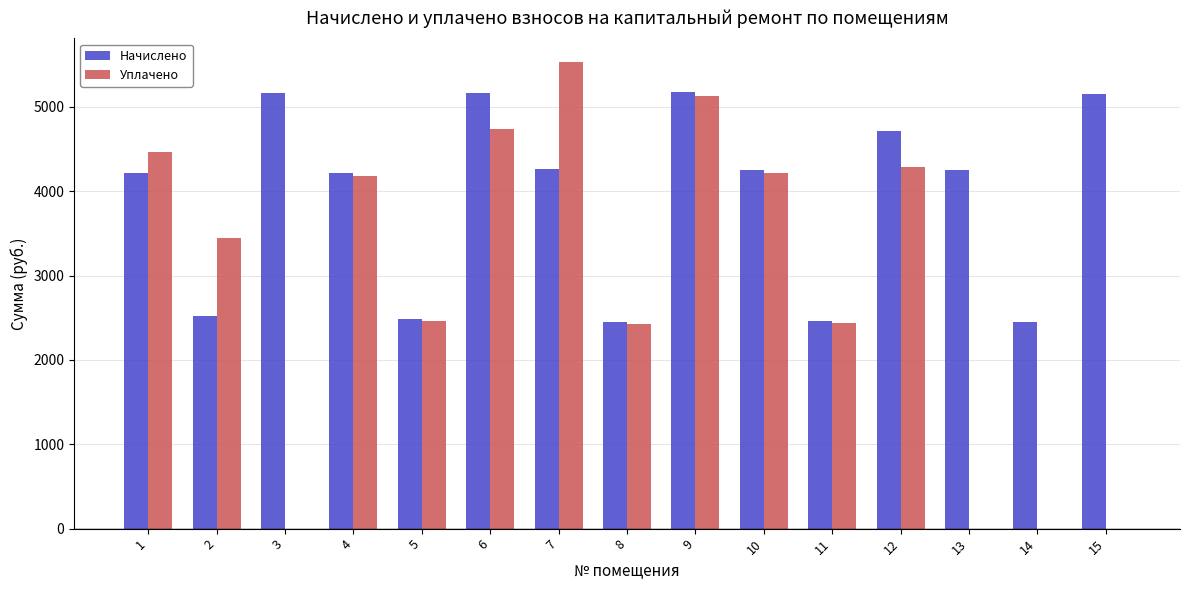

Which series changed the most between 1 and 8?

Уплачено